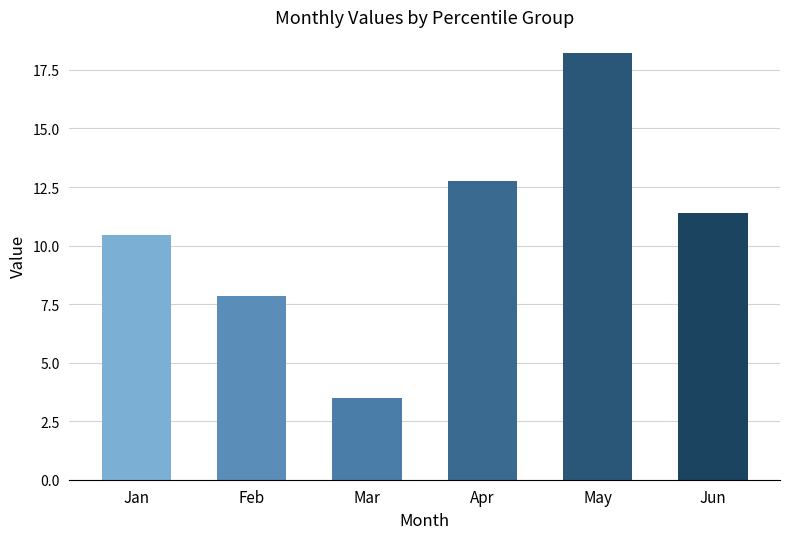

At which label does the data first exceed 11?

Apr